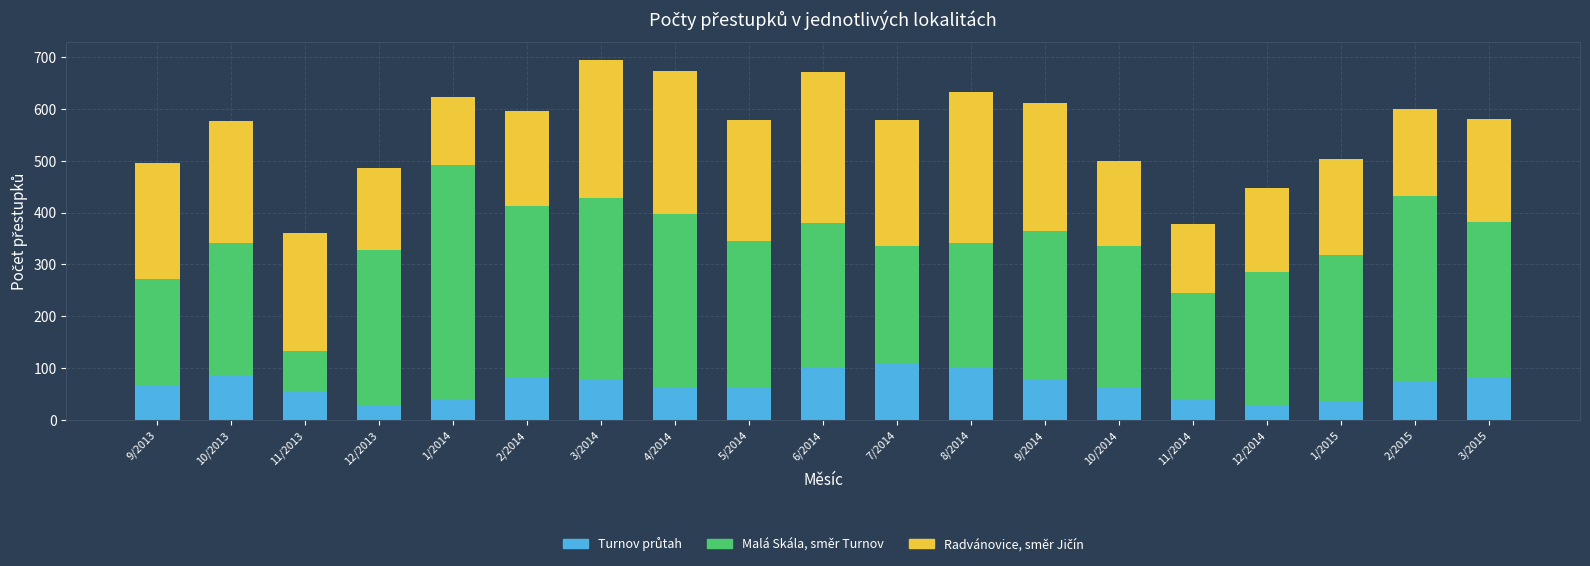

What is the total value across all series at 8/2014?

632